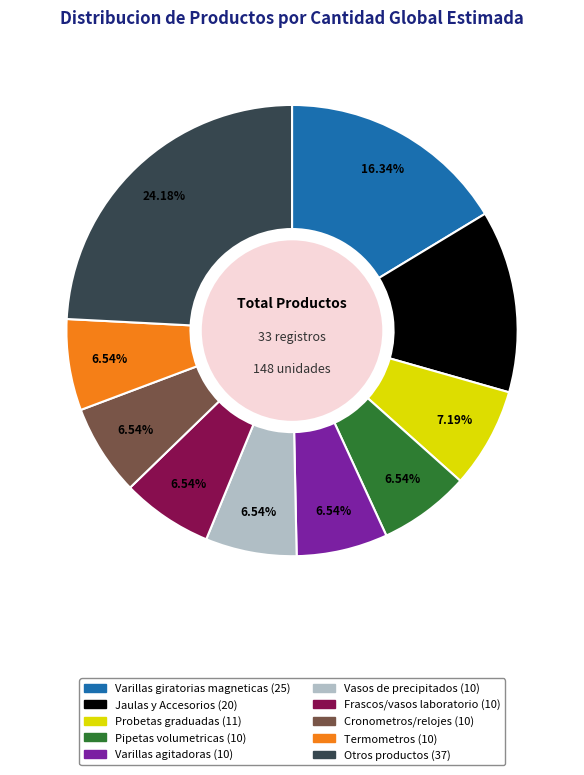

Is there any slice that represents more than half of the pie?

No